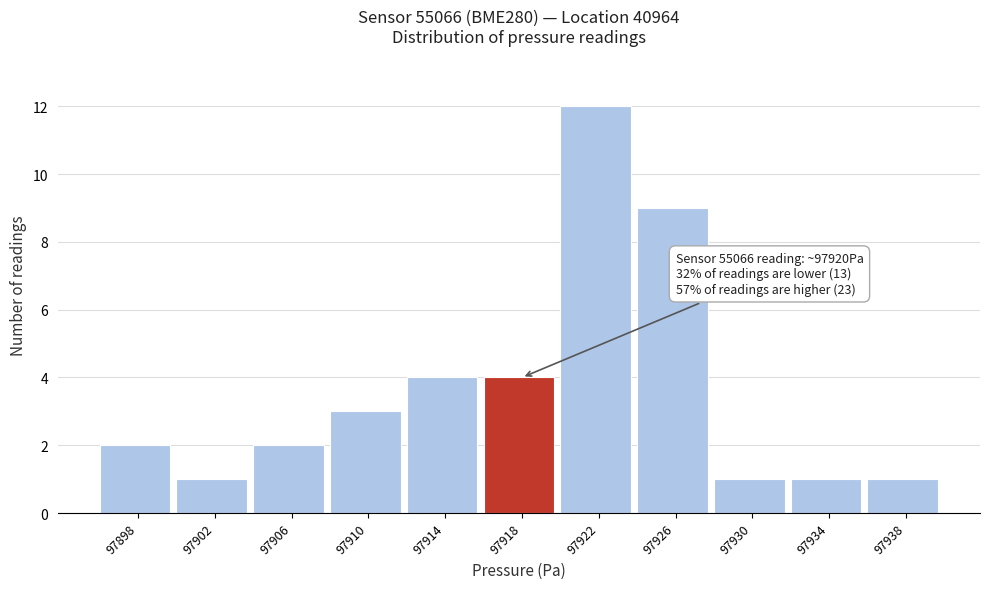

Reading left to right, what are all the values shown in this chart?

97898=2	97902=1	97906=2	97910=3	97914=4	97918=4	97922=12	97926=9	97930=1	97934=1	97938=1